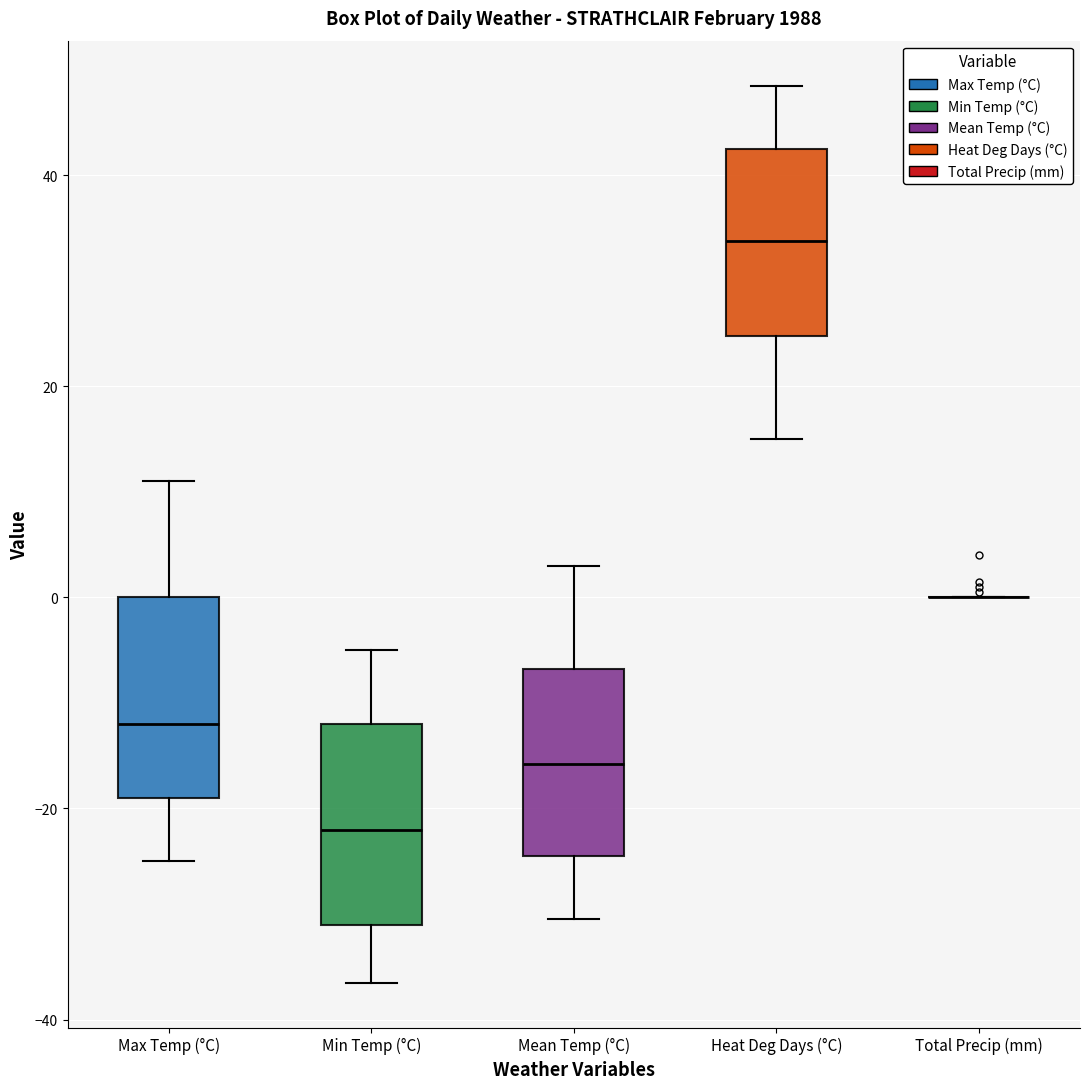

Where does the upper whisker of the box for Heat Deg Days (°C) end on the y-axis? The values are not printed on the chart, so give them approximately, as read against the axis.

48